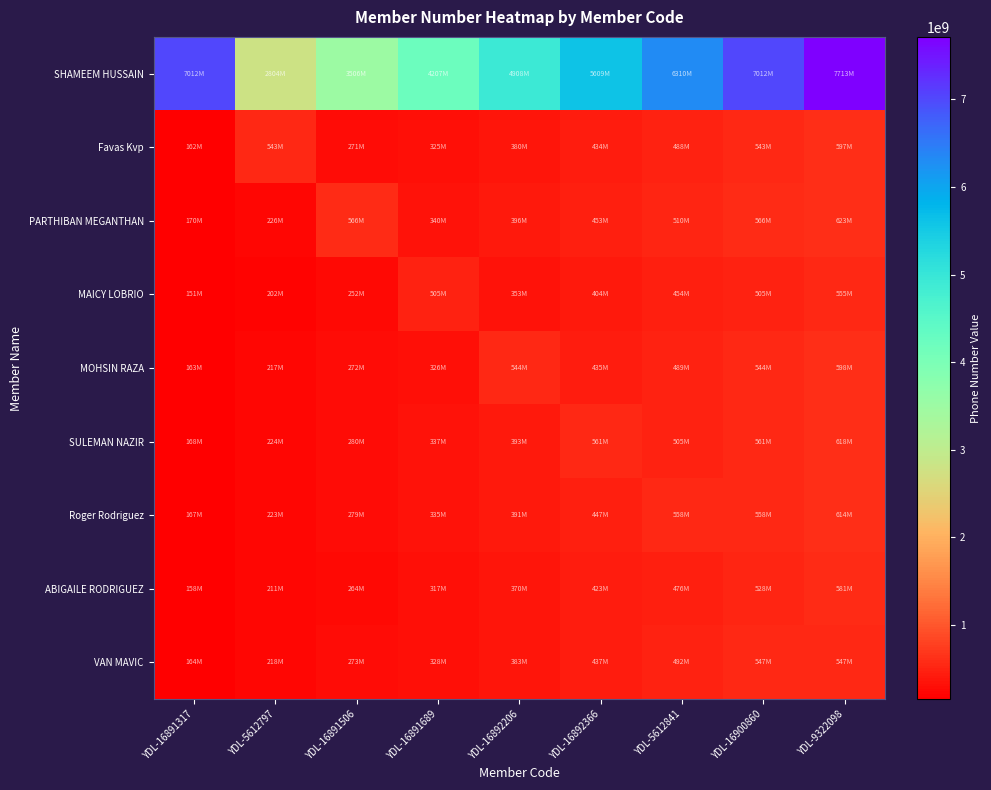

At how many categories does at least one series exceed 6942796502?

3